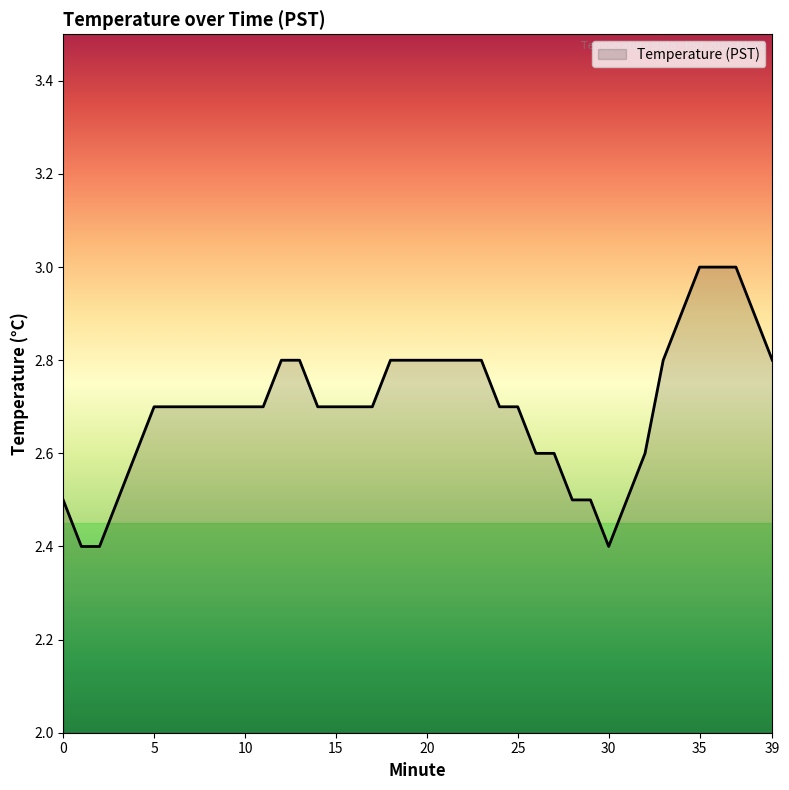

What is the difference between the maximum and minimum values?

0.6